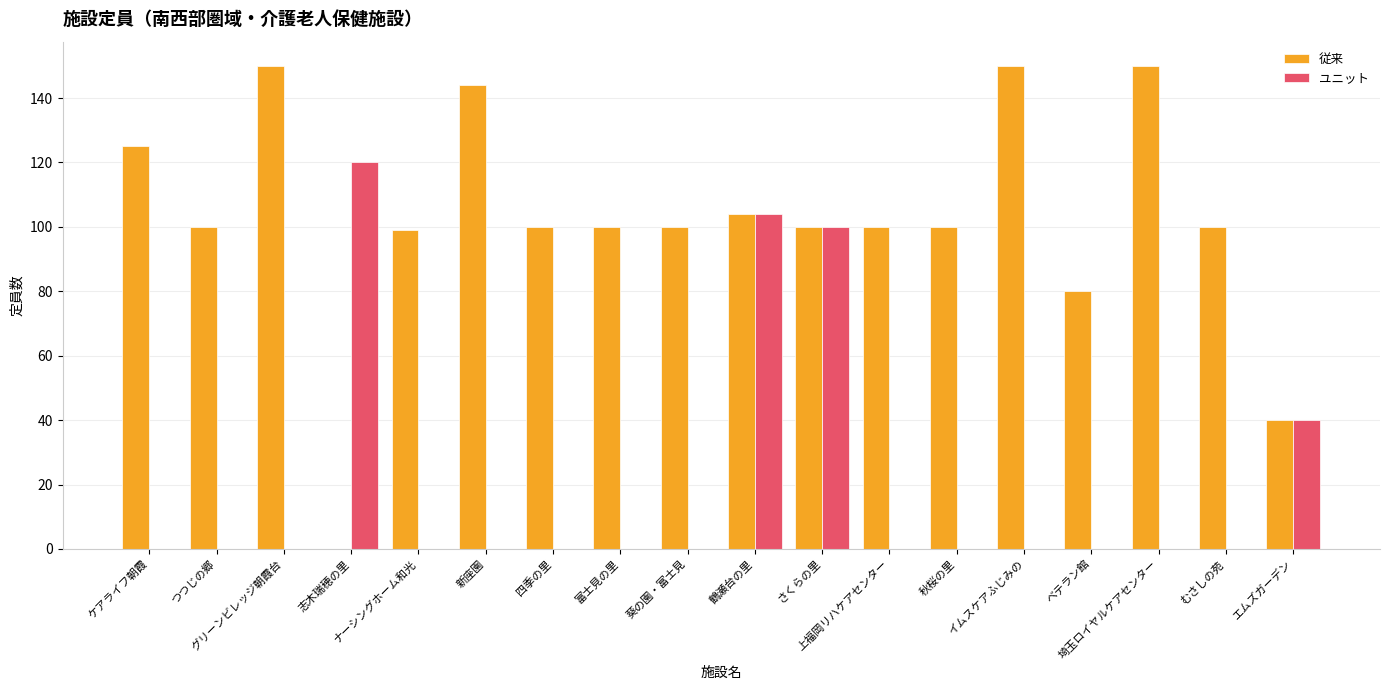

What is the total value across all series at 上福岡リハケアセンター?

100